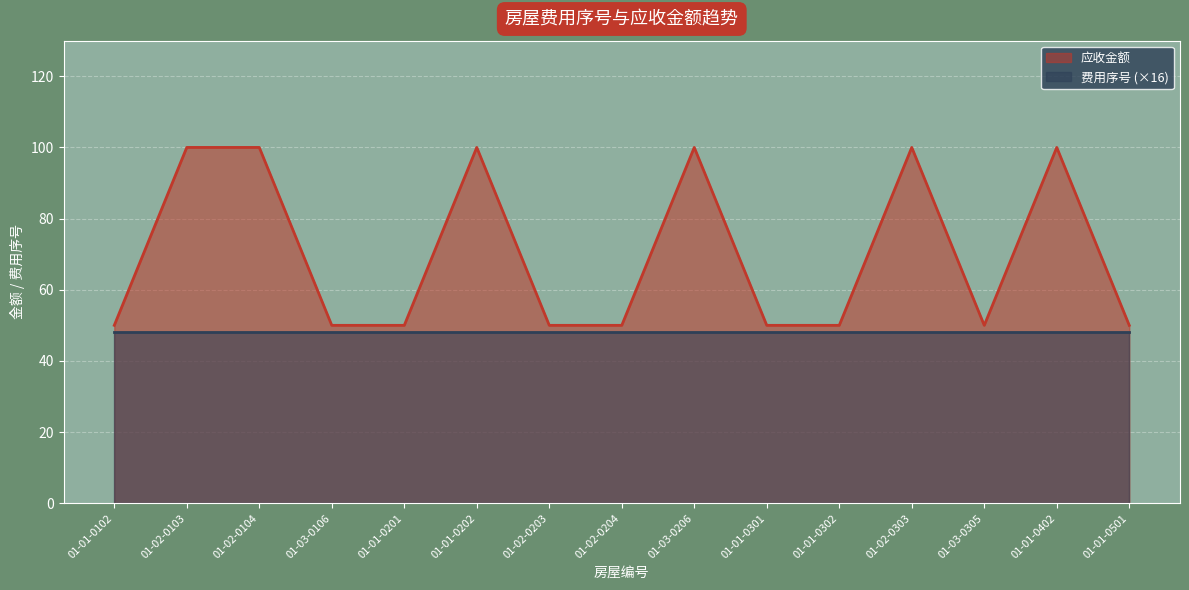

Rank the categories by value from highest to lowest.

01-02-0103, 01-02-0104, 01-01-0202, 01-03-0206, 01-02-0303, 01-01-0402, 01-01-0102, 01-03-0106, 01-01-0201, 01-02-0203, 01-02-0204, 01-01-0301, 01-01-0302, 01-03-0305, 01-01-0501